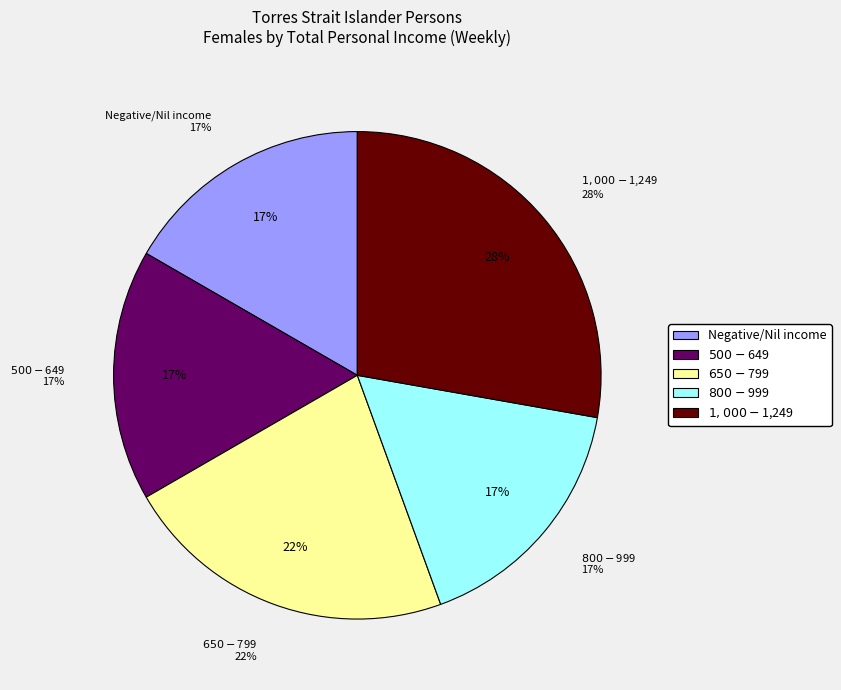

Does Negative/Nil income account for over 50% of the chart?

No